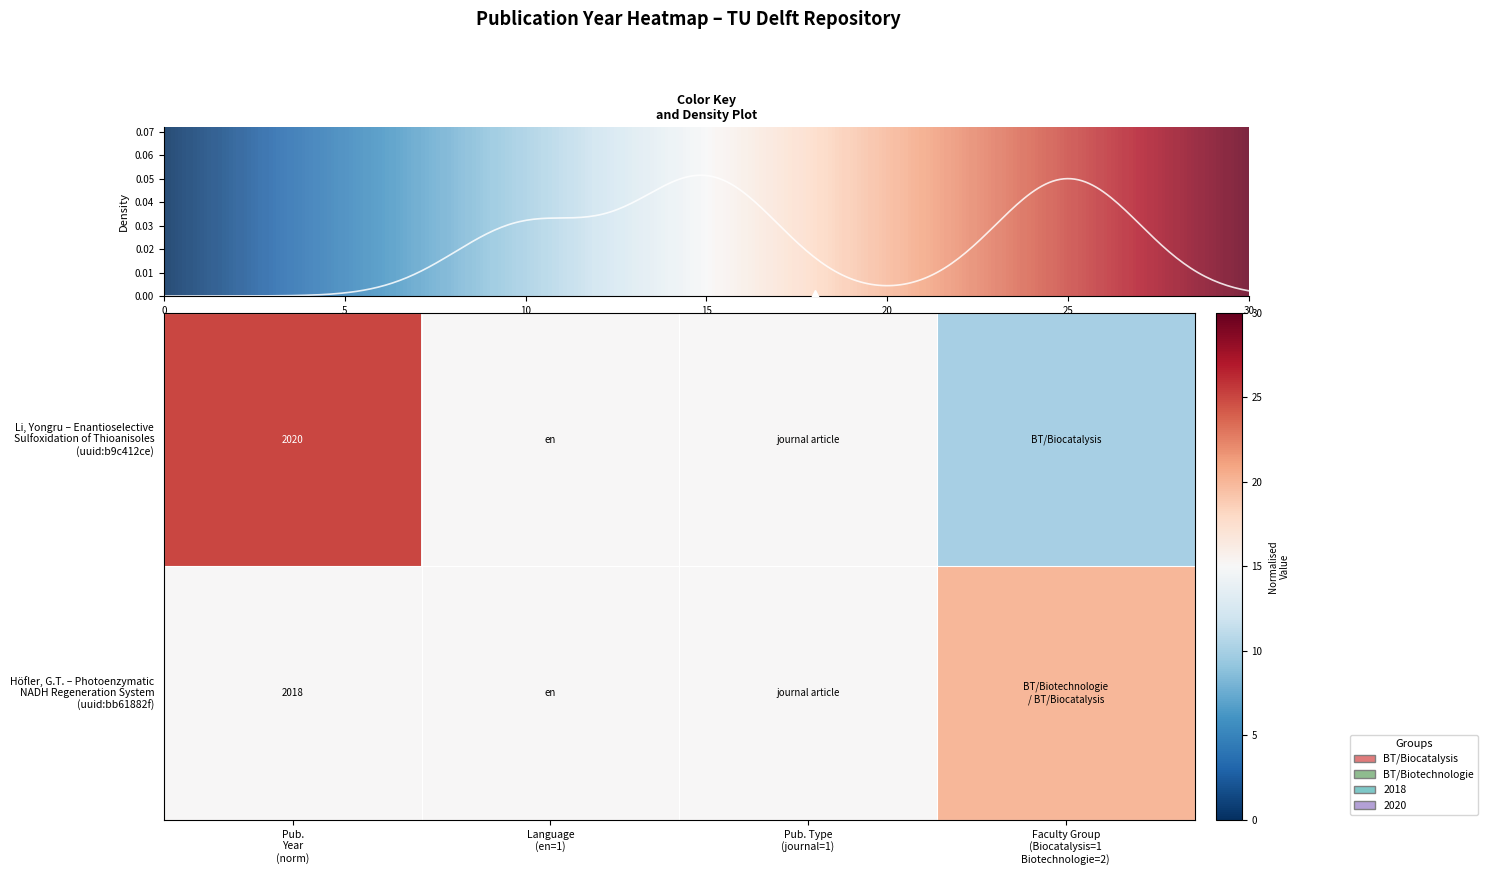

What is the minimum value shown in the chart?

10